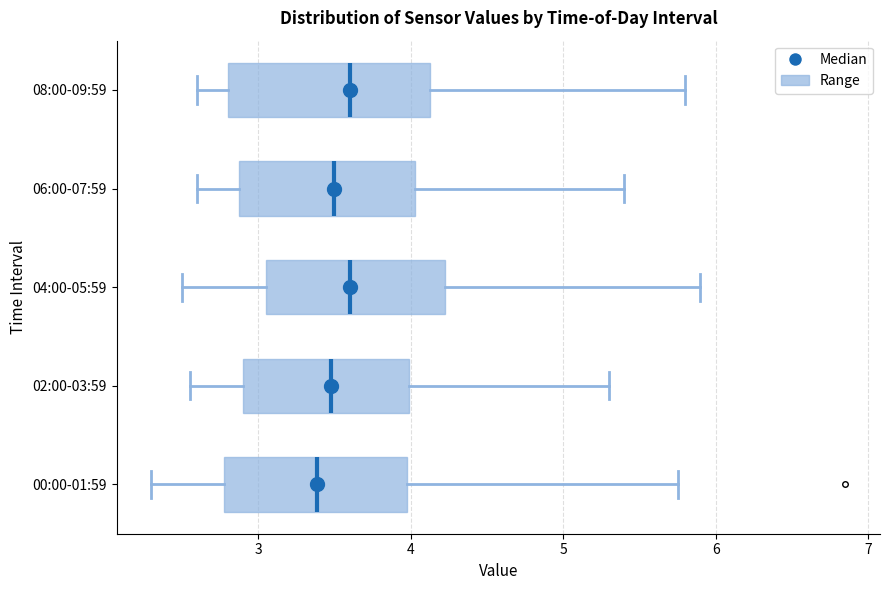

Reading bottom to top, read every box against the x-axis: the position of its median line, the range the box covers, and the ends of its whiskers. The values are not printed on the chart, so give them approximately, as read against the axis.

00:00-01:59: median 3.4, box 2.8 to 4.0, whiskers 2.3 to 5.8
02:00-03:59: median 3.5, box 2.9 to 4.0, whiskers 2.6 to 5.3
04:00-05:59: median 3.6, box 3.1 to 4.2, whiskers 2.5 to 5.9
06:00-07:59: median 3.5, box 2.9 to 4.0, whiskers 2.6 to 5.4
08:00-09:59: median 3.6, box 2.8 to 4.1, whiskers 2.6 to 5.8